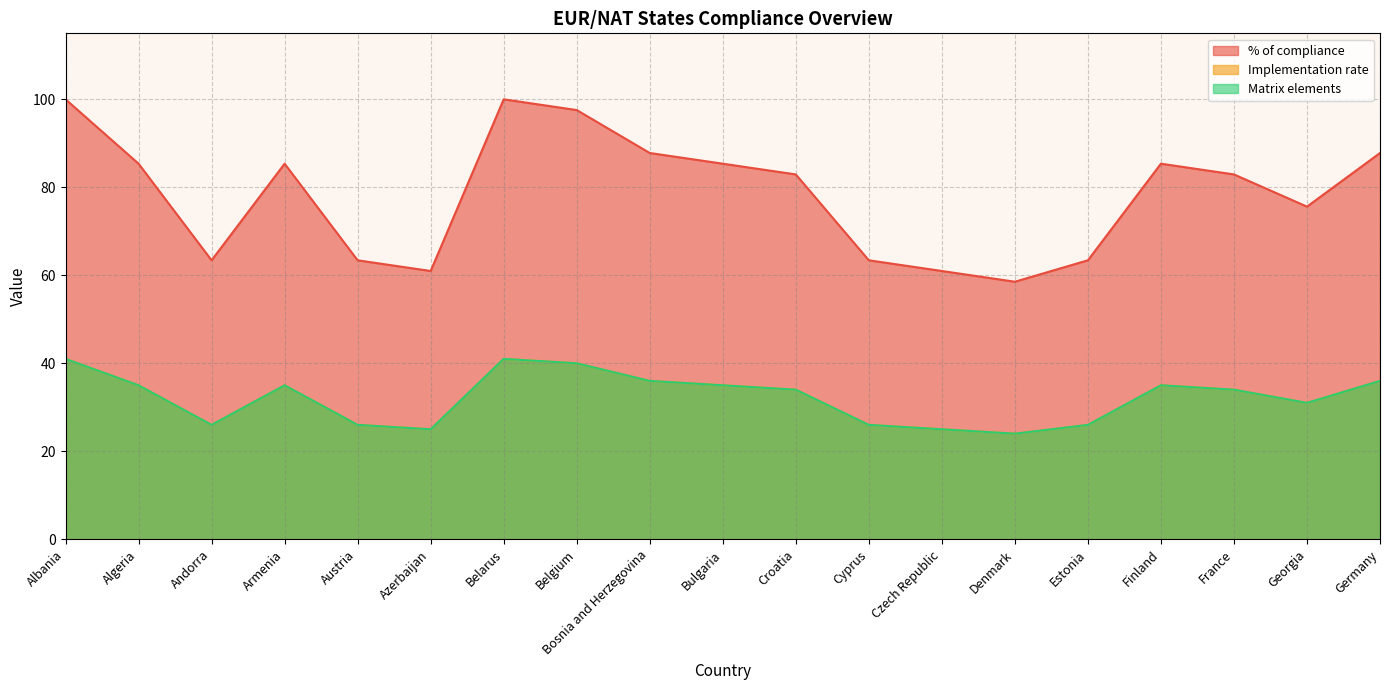

Which series has the largest total across all categories?

% of compliance